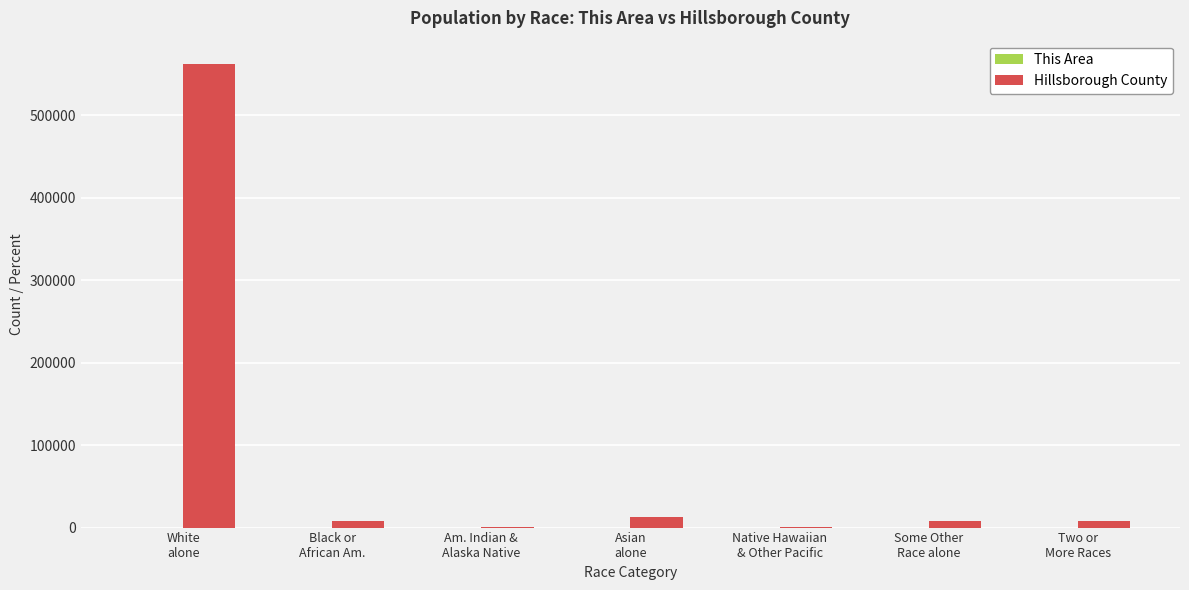

The value of Hillsborough County at Asian
alone is 12954. True or false?

True